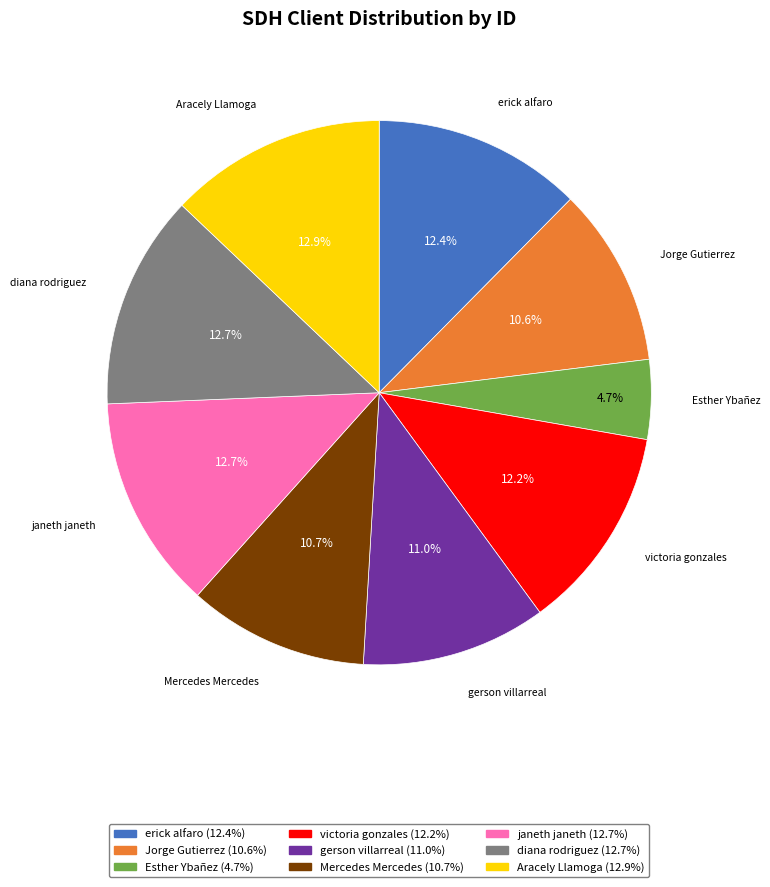

Does Aracely Llamoga account for over 50% of the chart?

No